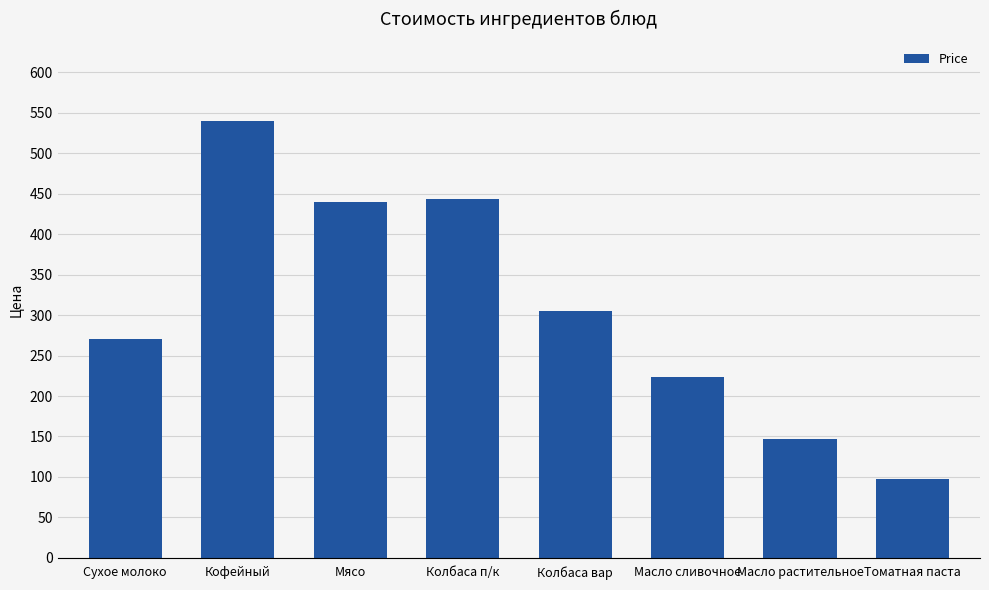

Between Кофейный and Масло сливочное, which is larger?

Кофейный